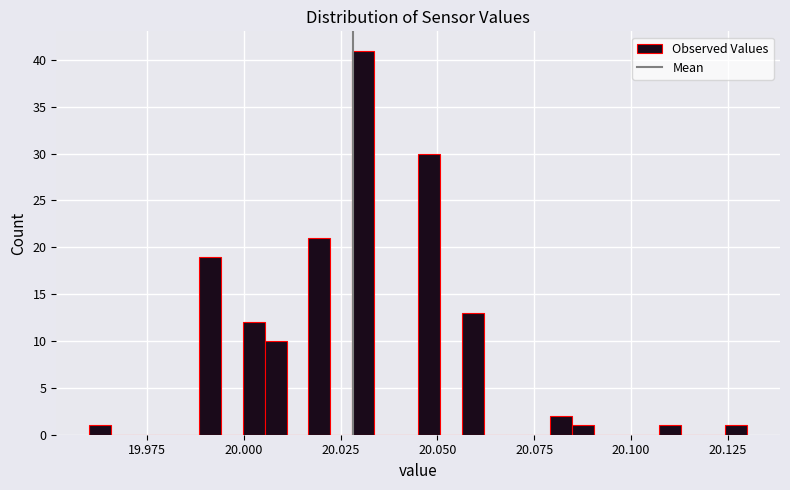

Read against the x-axis, roughly where is the centre of the tallest bar?

20.030